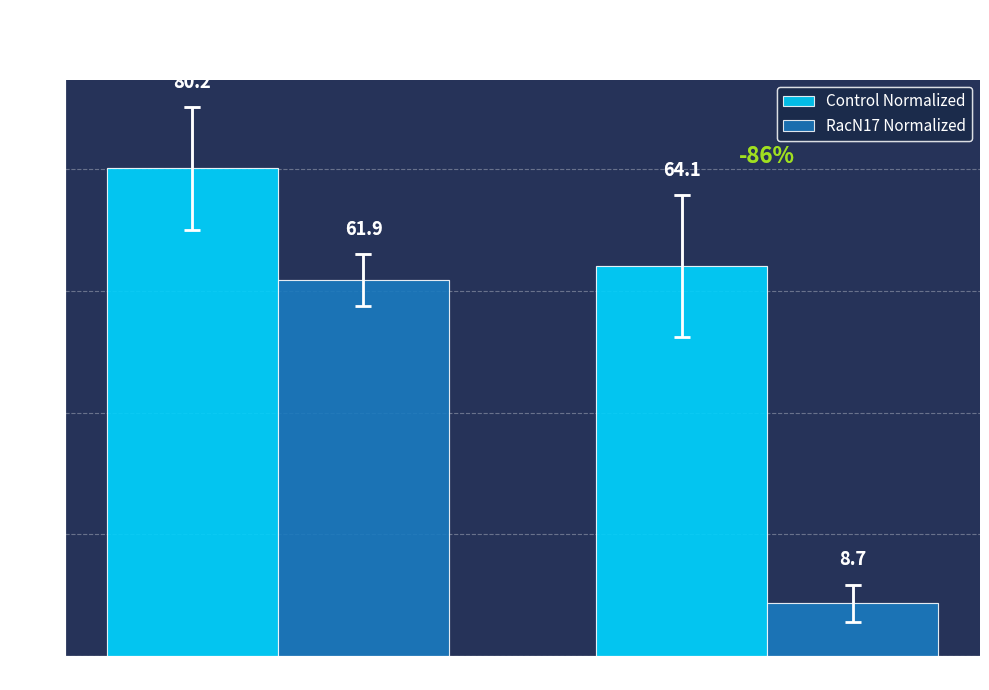

What is the sum of the Control Normalized values at Mean trials 1-3 and Mean trials 8-10?

144.3